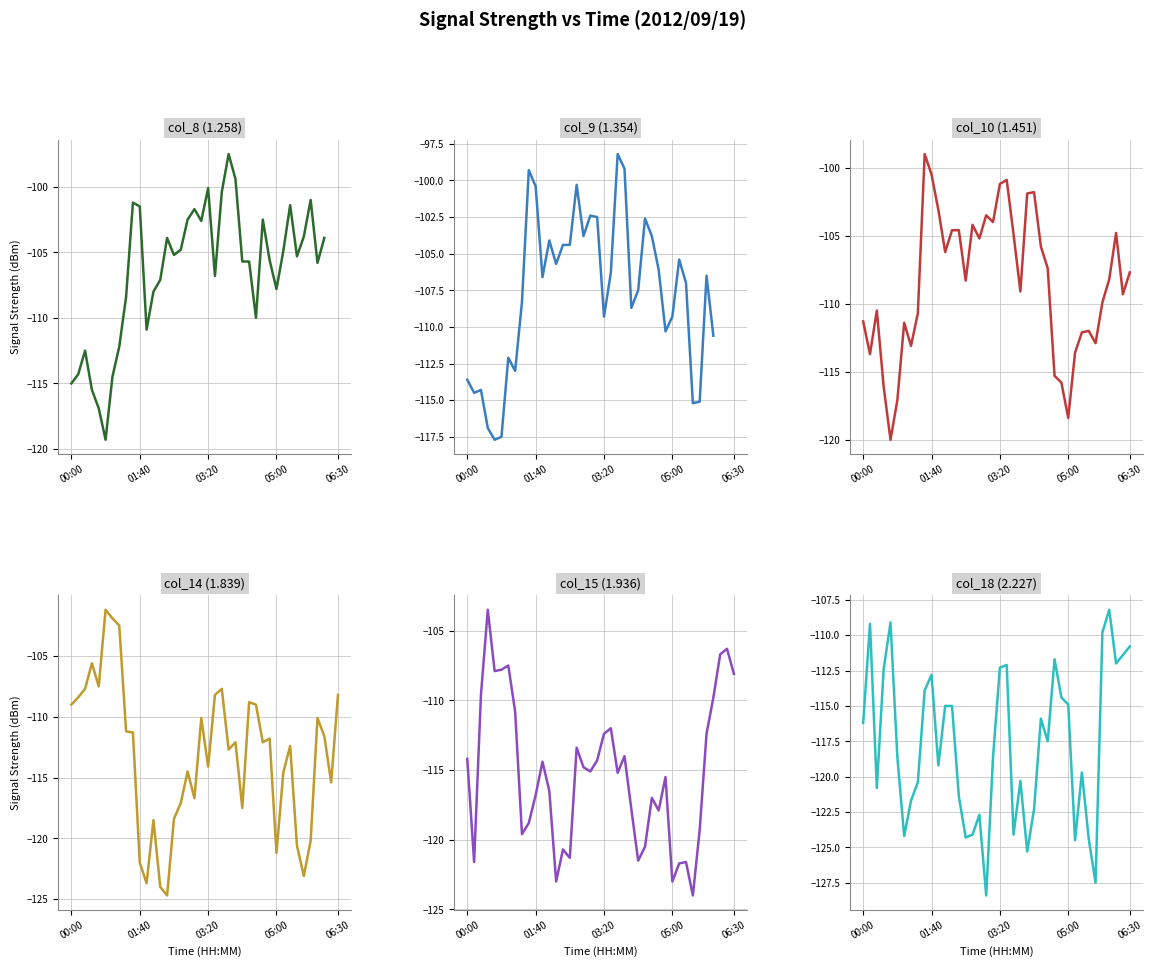

Rank the series at 03:20 from highest to lowest value.

col_8 (1.258), col_10 (1.451), col_9 (1.354), col_18 (2.227), col_15 (1.936), col_14 (1.839)